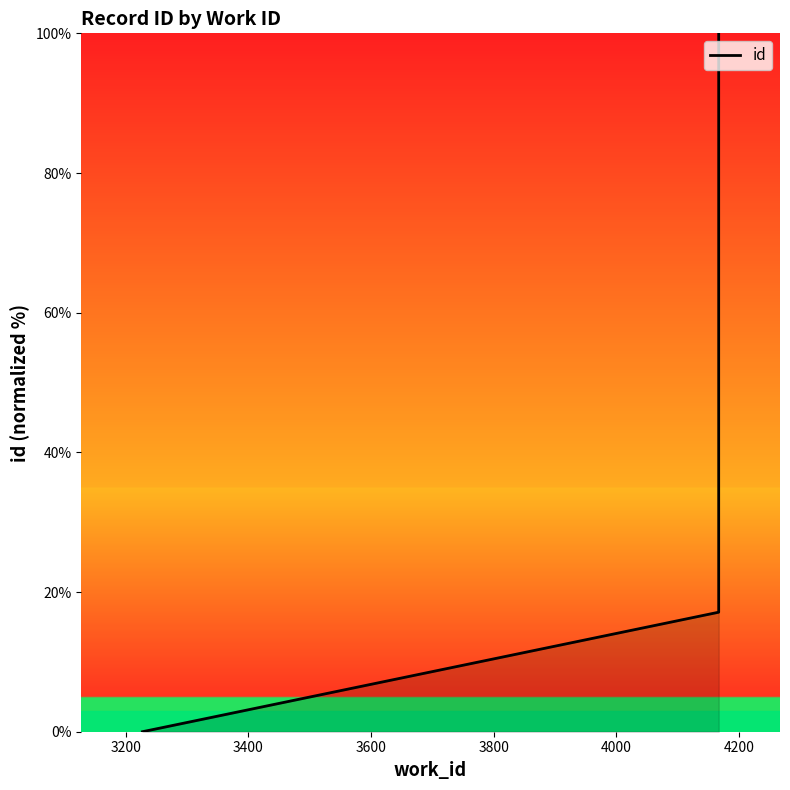

Does the chart display data point markers on the line(s)?

No